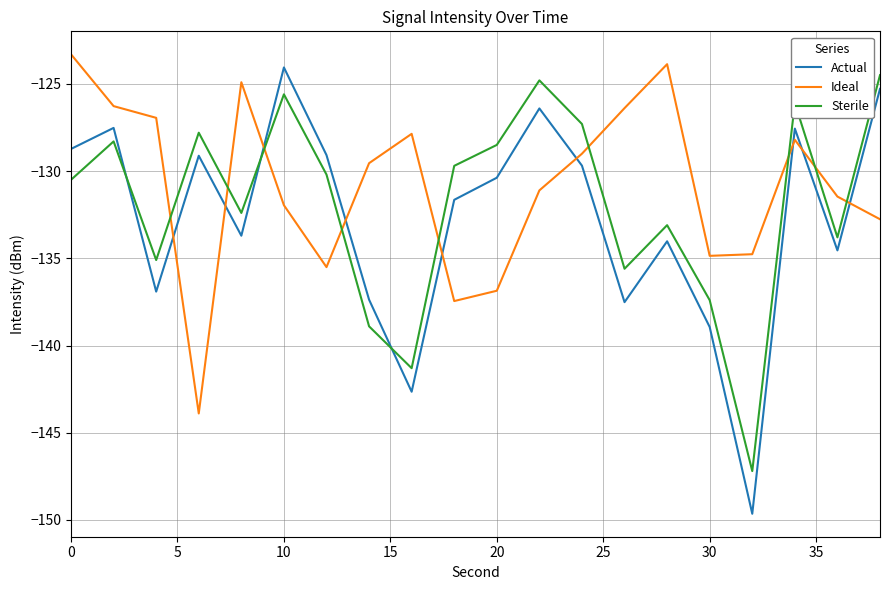

True or false: Sterile and Actual cross at least once.

True